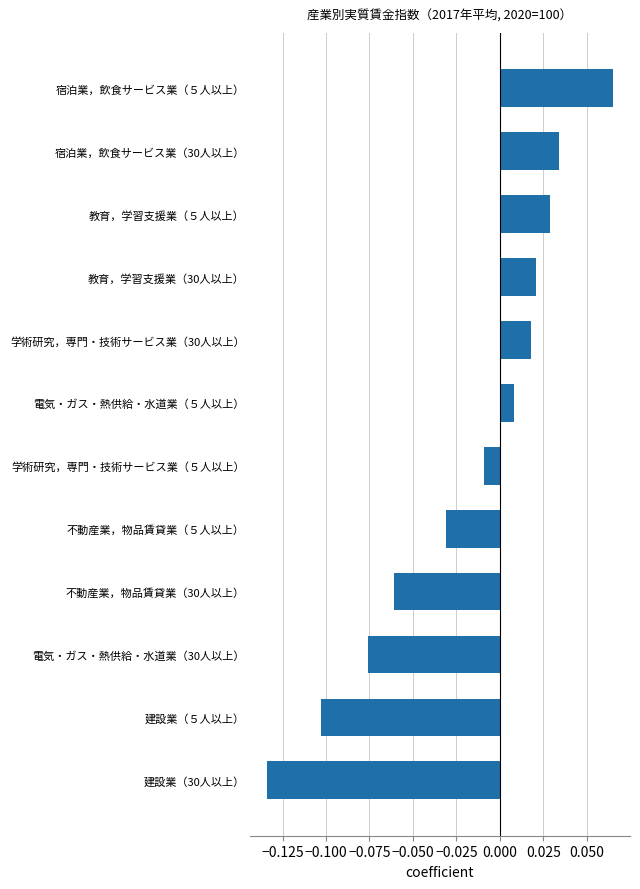

Which label corresponds to the largest value in the chart?

宿泊業，飲食サービス業（５人以上）